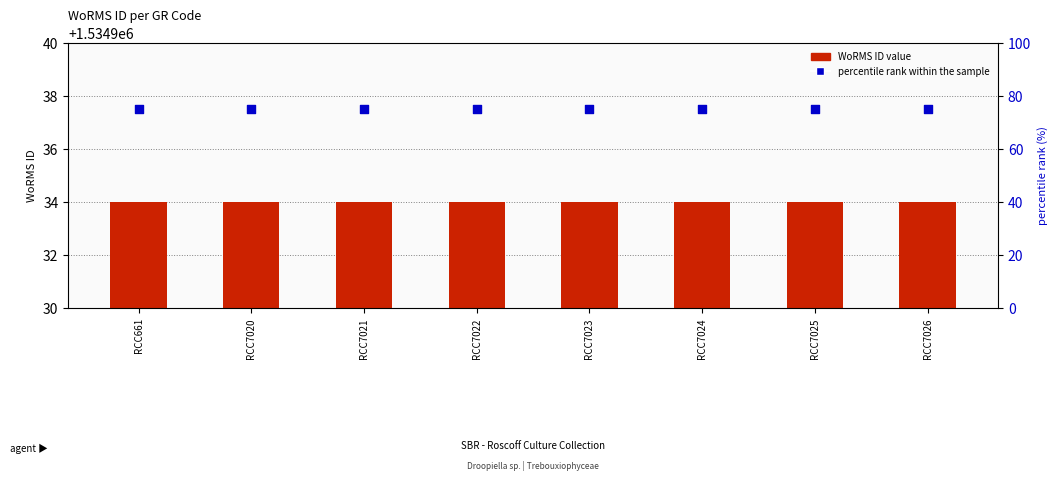

At how many categories does at least one series exceed 513829?

8